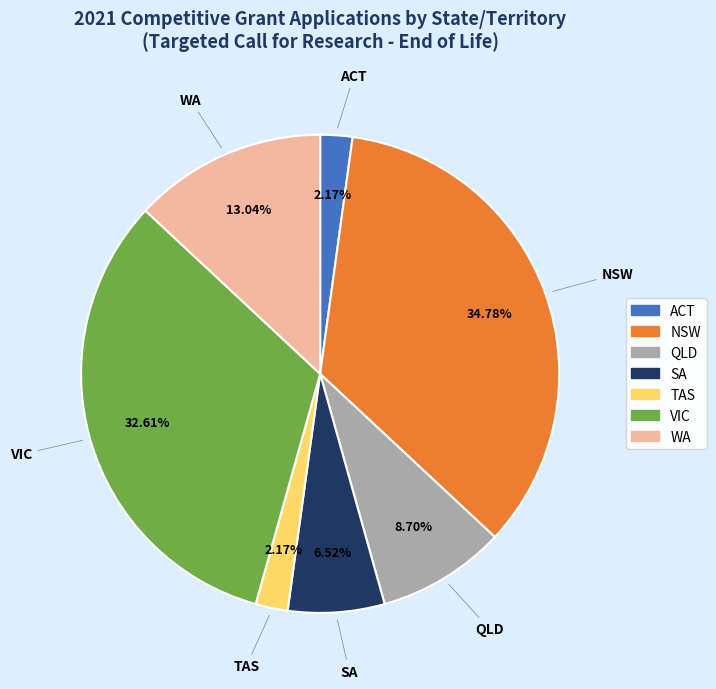

Count the number of slices in the pie.

7